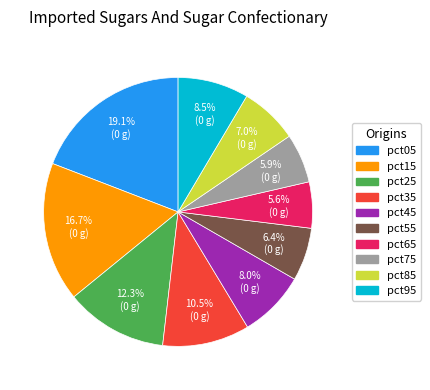

To the nearest percent, what portion does pct55 represent?

6%